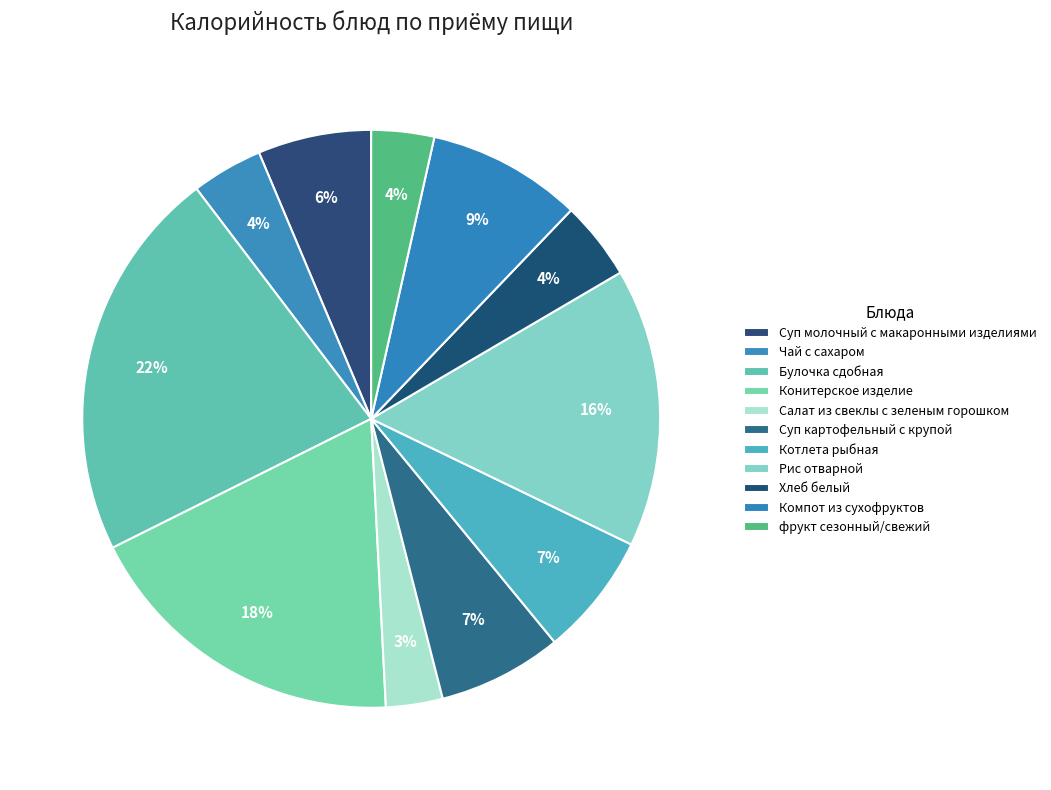

Between Булочка сдобная and Салат из свеклы с зеленым горошком, which is larger?

Булочка сдобная